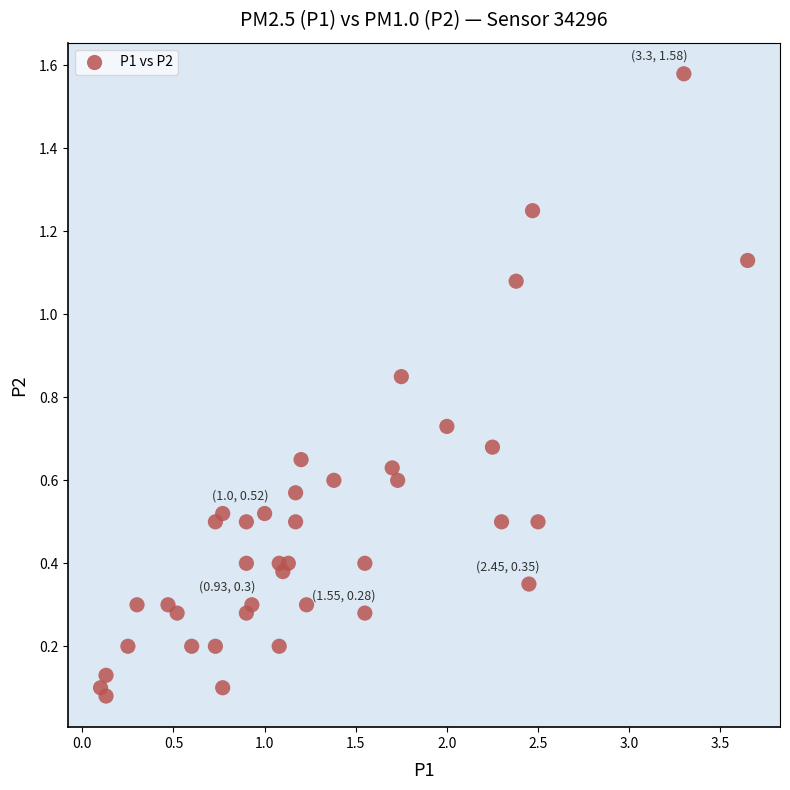

What is the range of Y values (max minus min)?

1.5